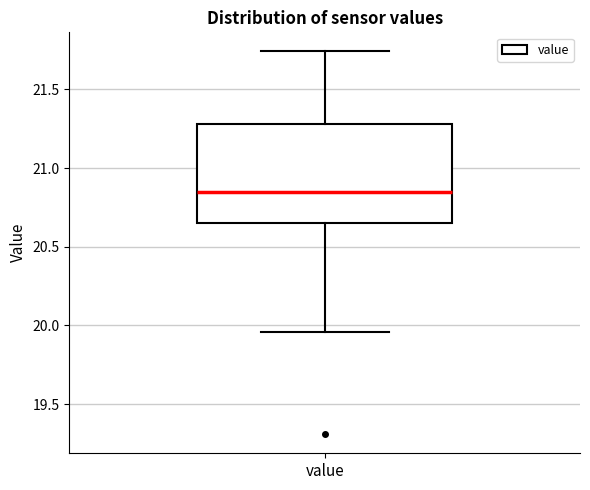

Read this box plot against the y-axis: the position of the median line, the range covered by the box, and the ends of both whiskers. The values are not printed on the chart, so give them approximately, as read against the axis.

median 20.85, box 20.65 to 21.30, whiskers 19.95 to 21.75